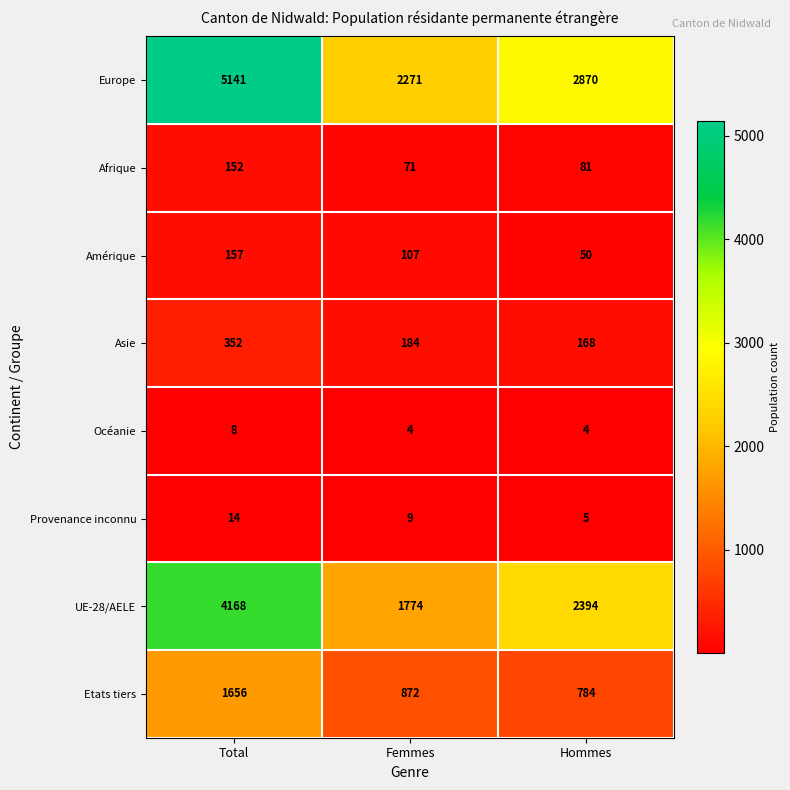

How many data points in Provenance inconnu are less than 9?

1